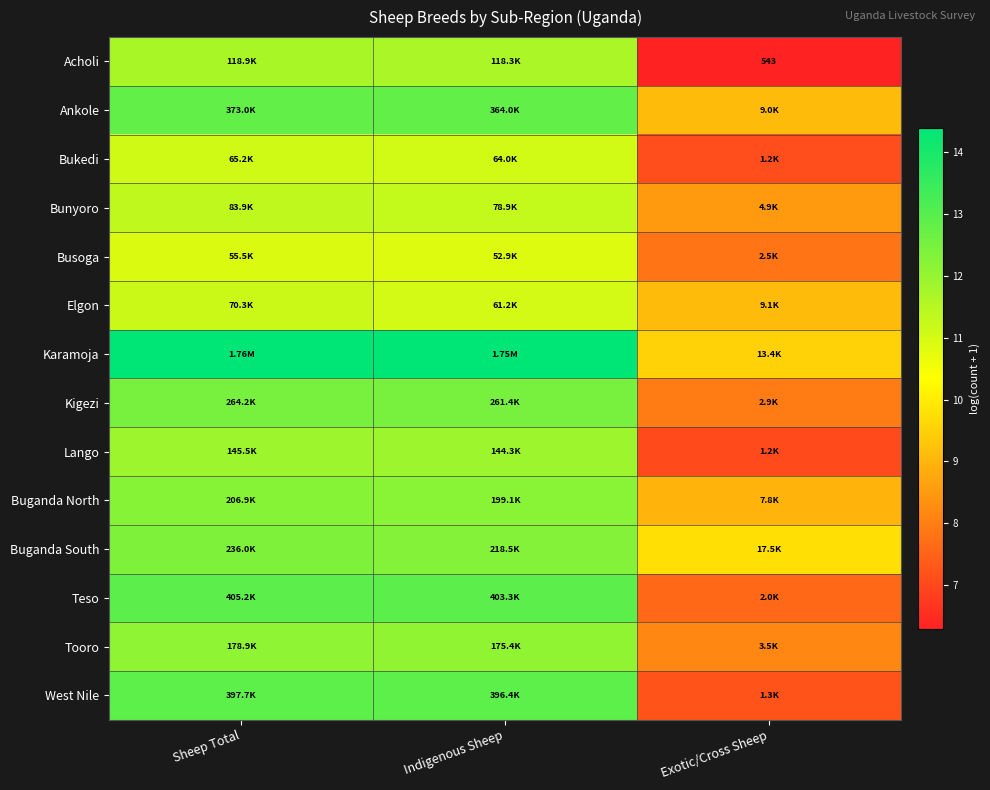

Which category has the highest value in the Elgon series?

Sheep Total